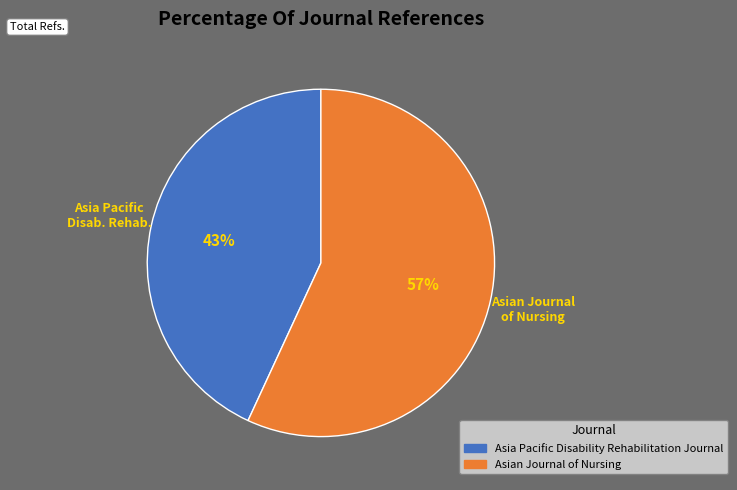

To the nearest percent, what is the combined percentage of Asian Journal of Nursing and Asia Pacific Disability Rehabilitation Journal?

100%